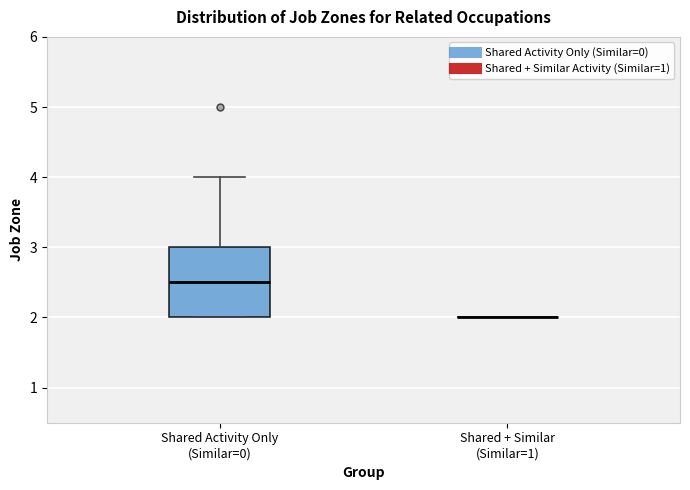

Reading left to right, transcribe this box plot: for each box, give where its median line is, the range the box spans, and where its two whiskers end, as read against the y-axis. The values are not printed on the chart, so give them approximately, as read against the axis.

Shared Activity Only (Similar=0): median 2.5, box 2.0 to 3.0, whiskers 2.0 to 4.0
Shared + Similar (Similar=1): box collapsed to a line at 2.0, whiskers 2.0 to 2.0